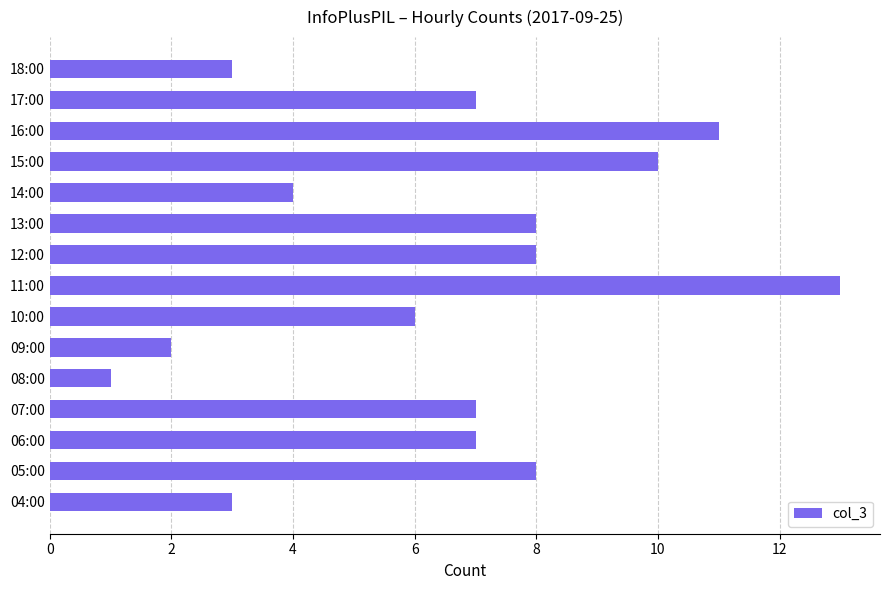

Count the number of categories in the chart.

15